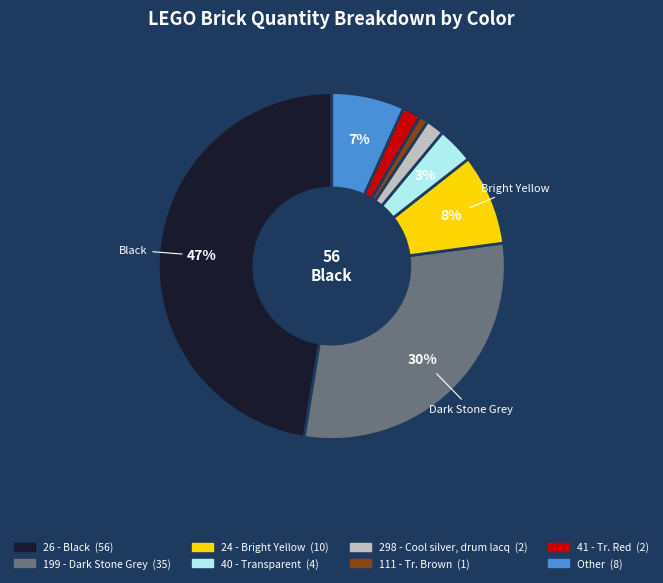

What is the largest slice in the pie chart?

26 - Black